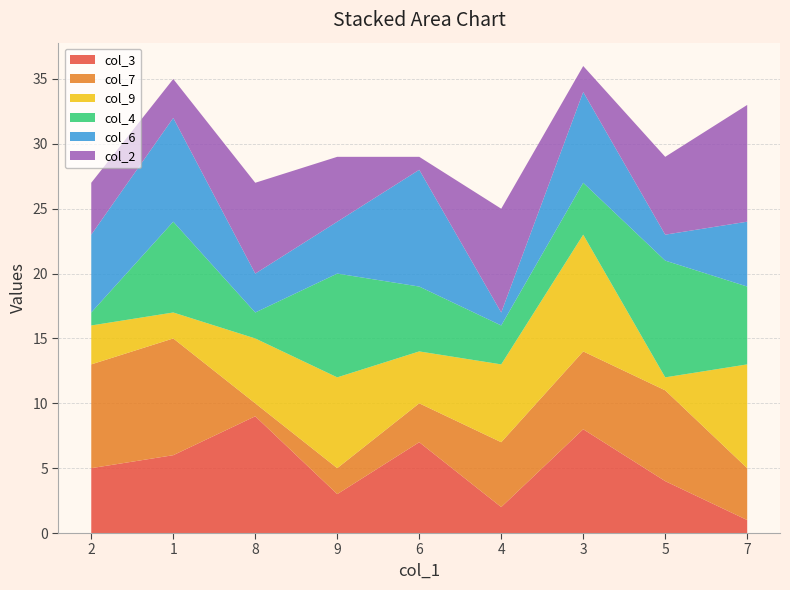

What are all the series names shown in the legend?

col_3, col_7, col_9, col_4, col_6, col_2